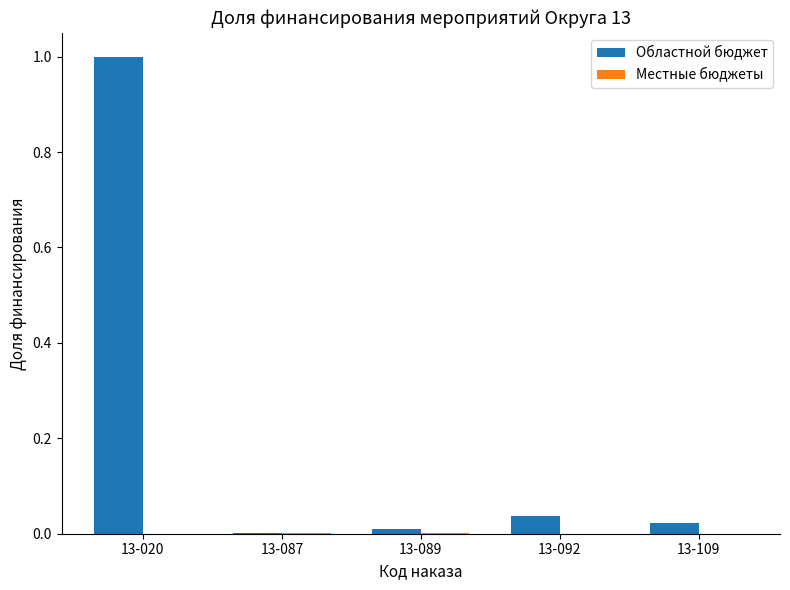

How many distinct data groups are displayed?

2